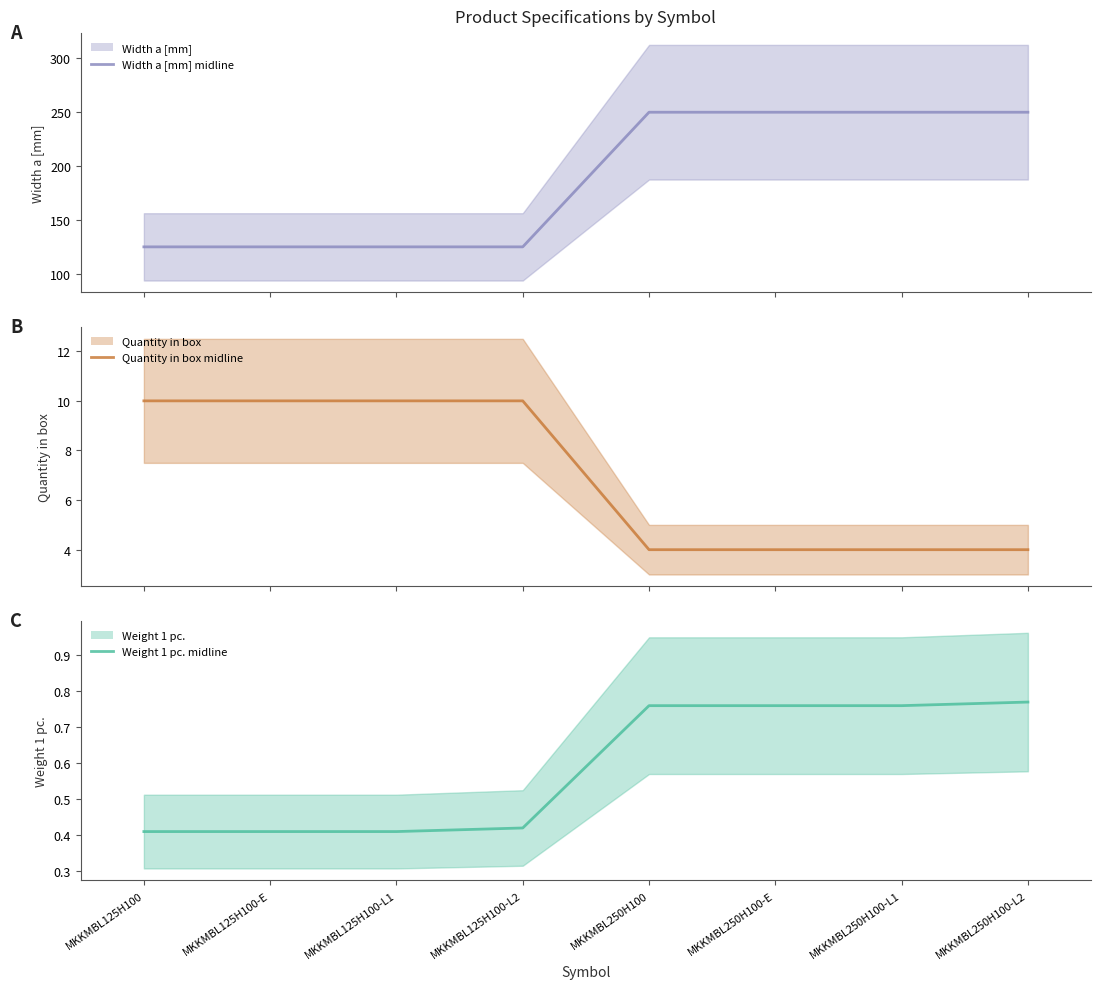

Count the number of categories in the chart.

8